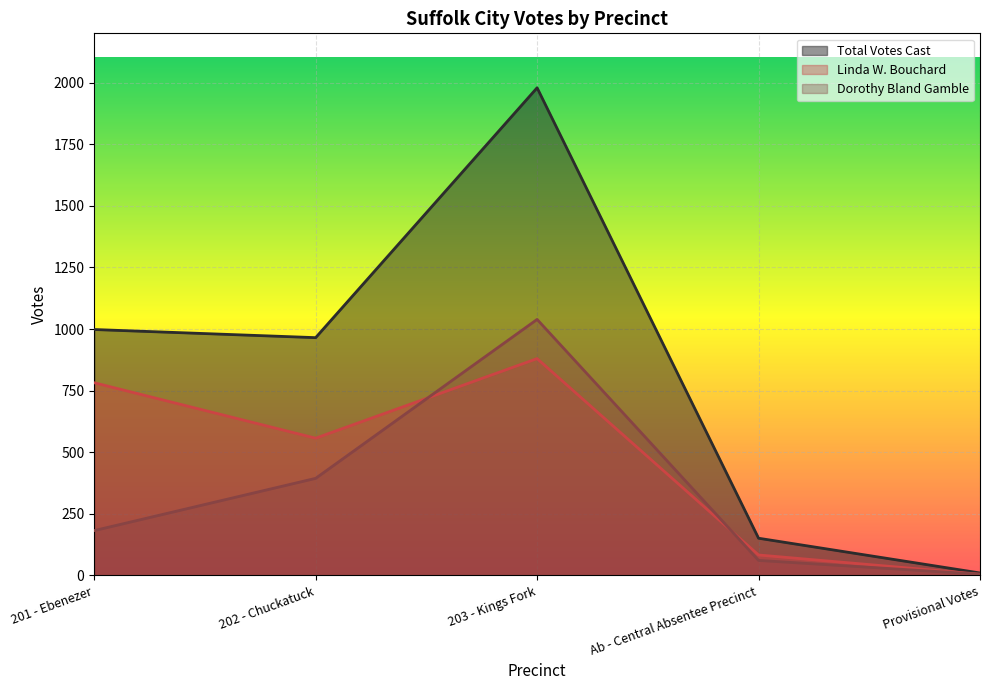

Rank the series by their average value, from highest to lowest.

Total Votes Cast, Linda W. Bouchard, Dorothy Bland Gamble